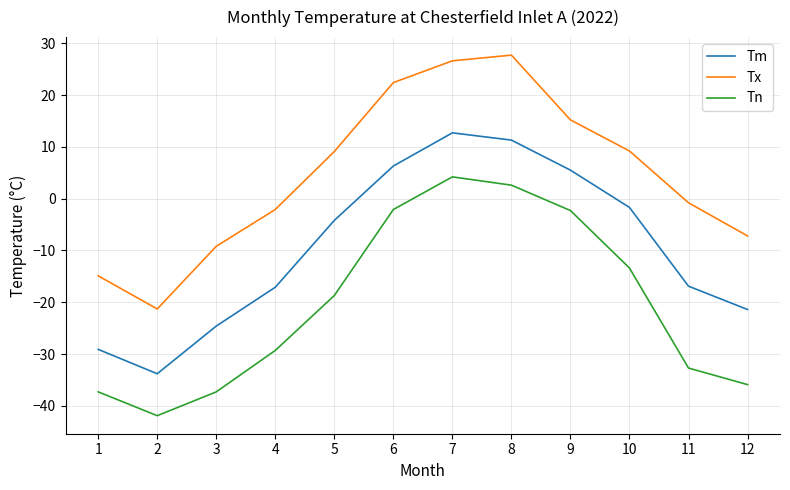

True or false: Tn and Tx cross at least once.

False